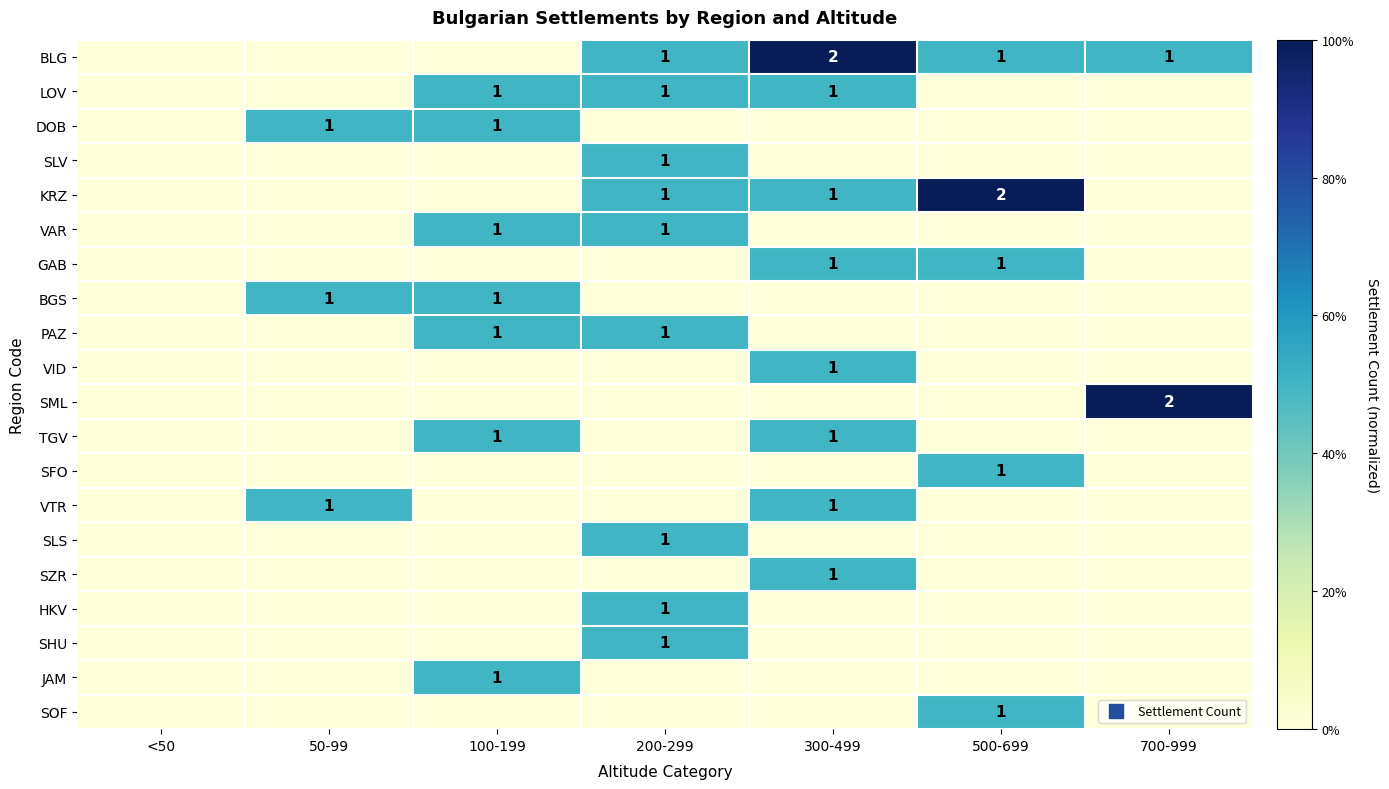

What is the average value of the VTR series?

0.1